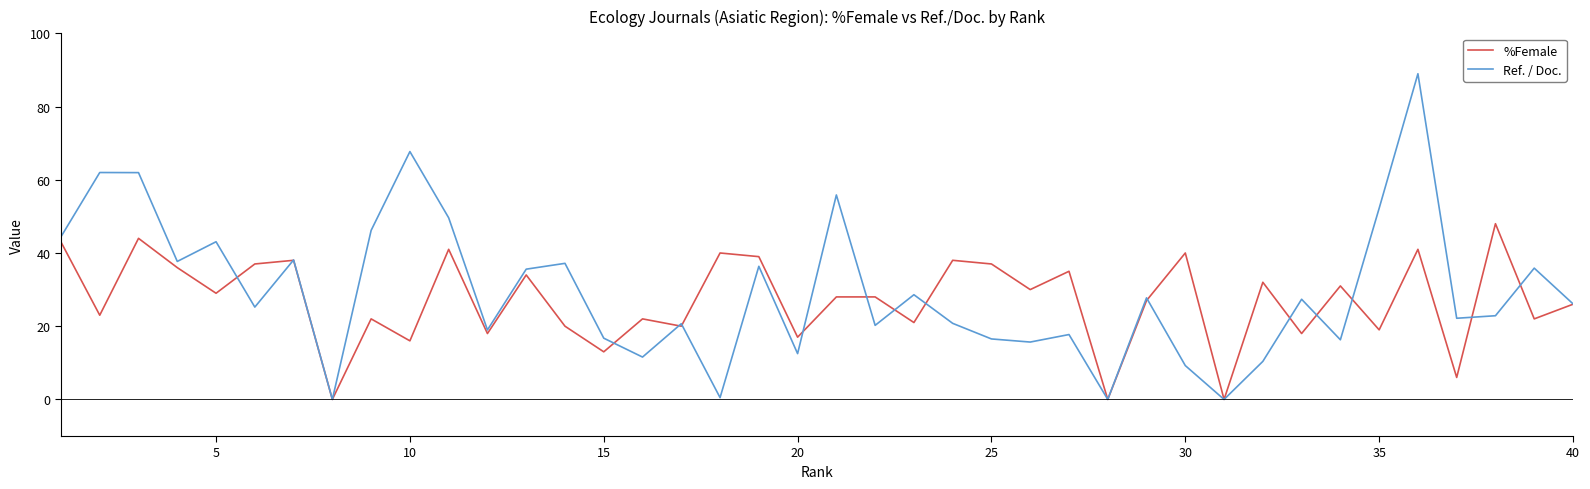

Which series has the largest range (max minus min)?

Ref. / Doc.